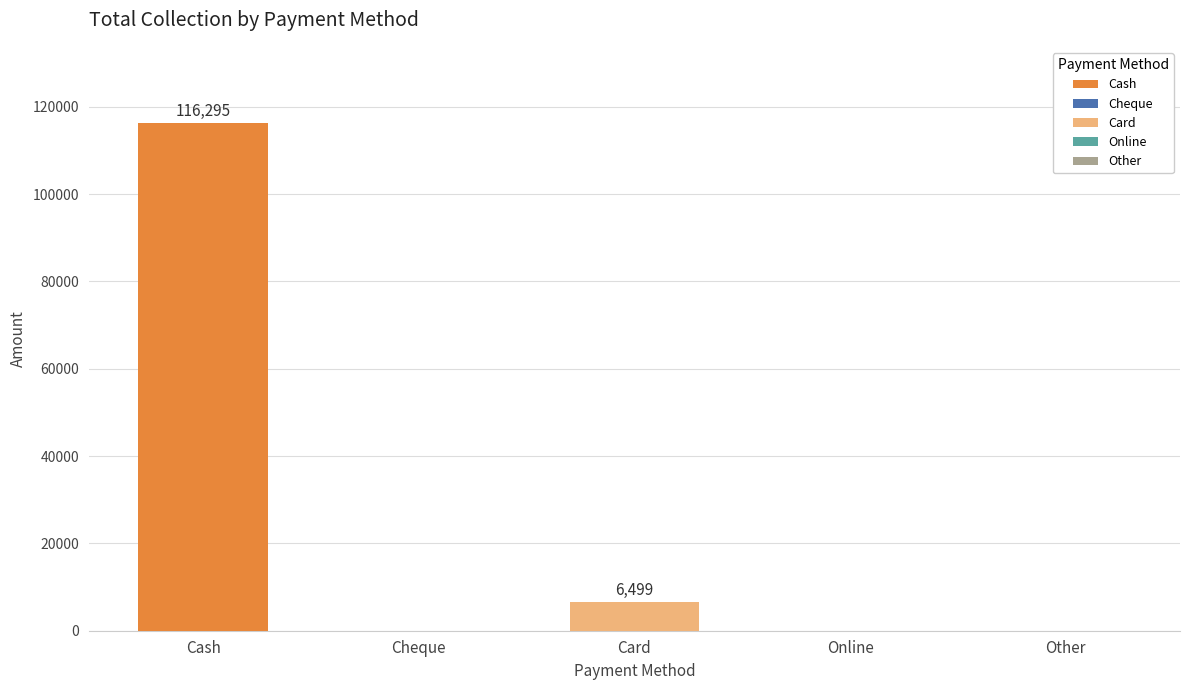

What is the difference between the highest and lowest values at Card?

6499